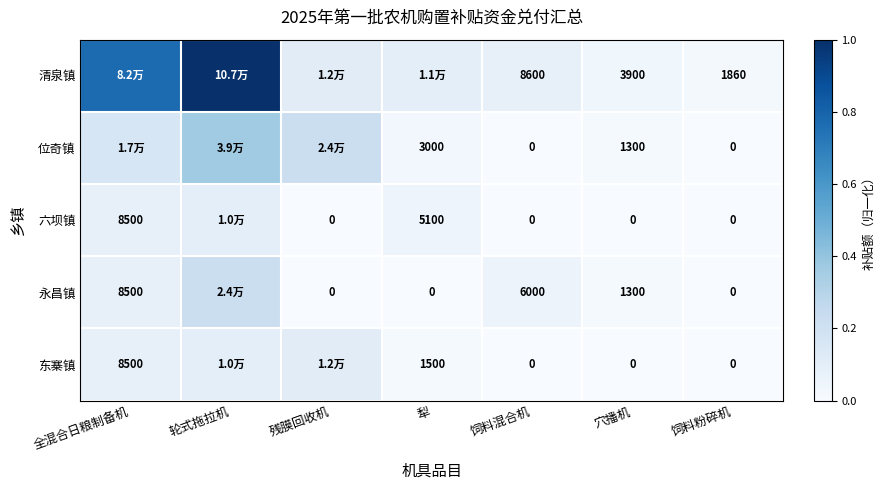

Is the value of 东寨镇 at 穴播机 greater than the value of 永昌镇 at 穴播机?

No